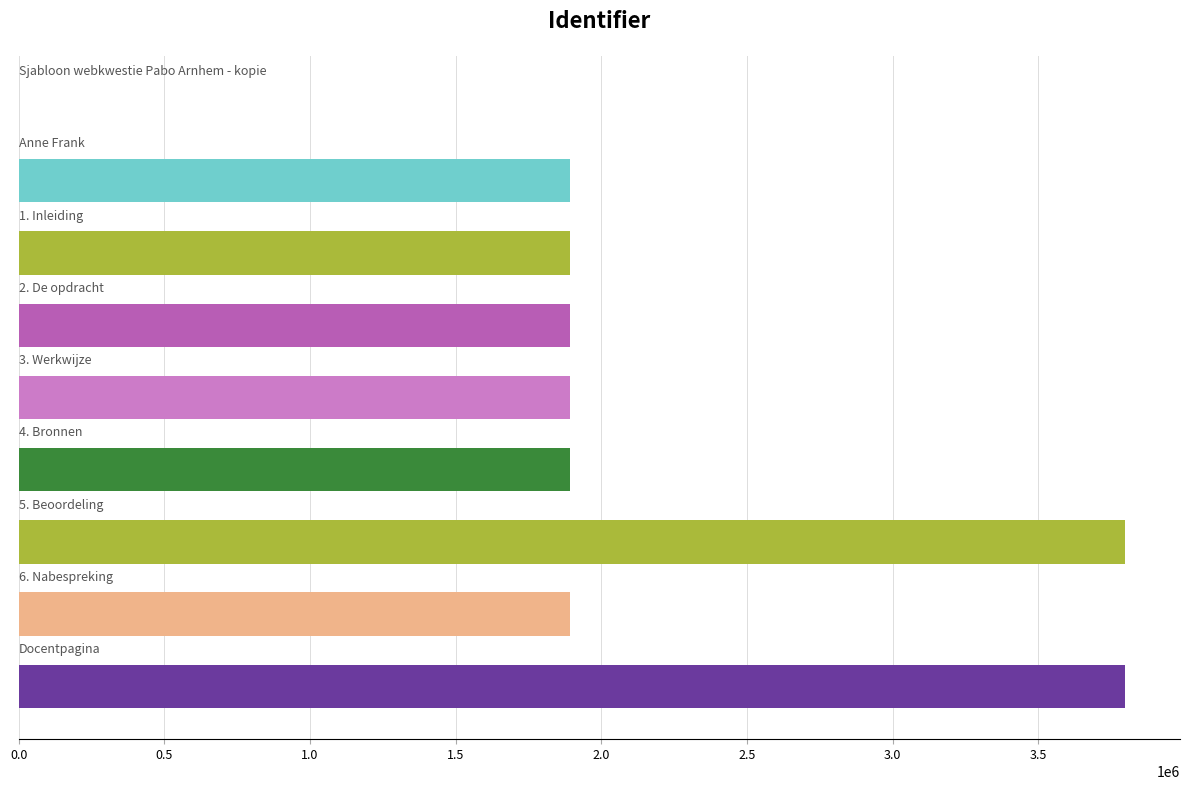

What is the sum of all values?

18946583